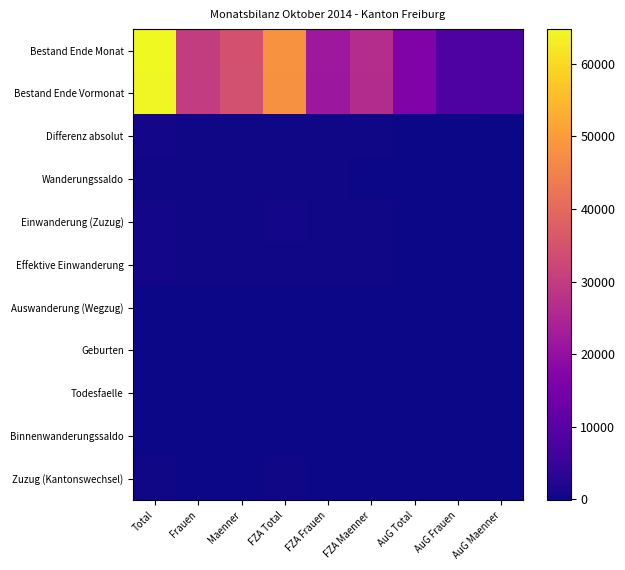

What is the spread (max minus min) of values at AuG Maenner?

8153